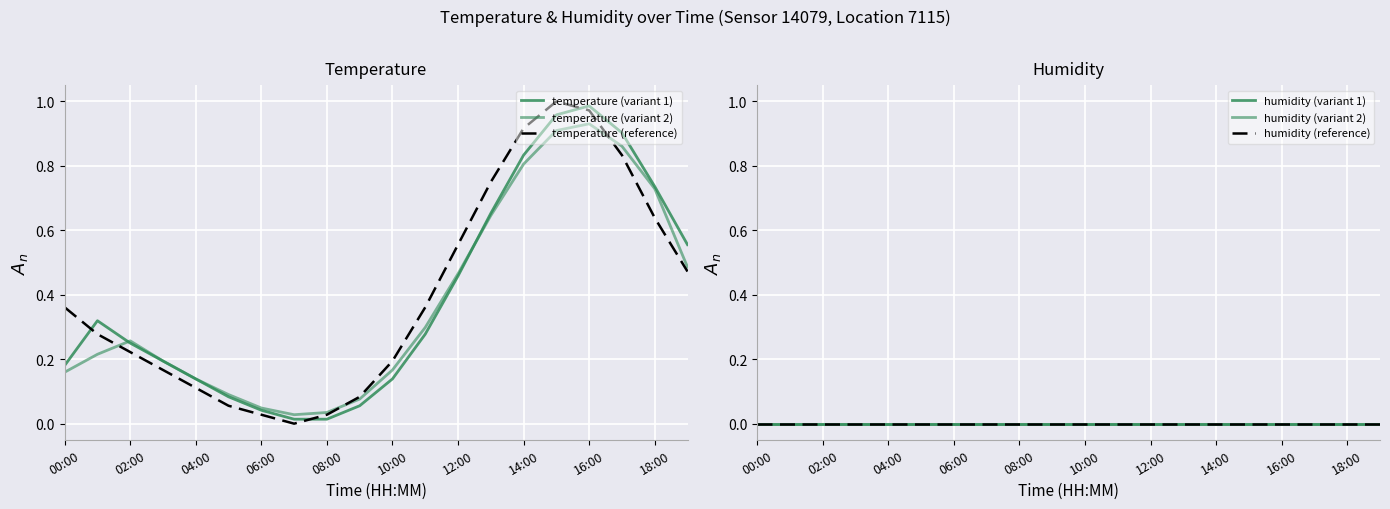

What is the sum of the temperature (variant 1) values at 13 and 14?

1.5